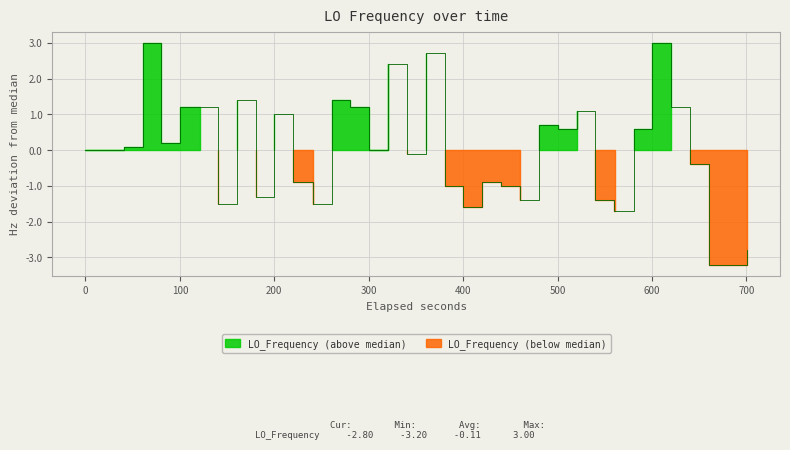

What is the maximum value shown in the chart?

3.0